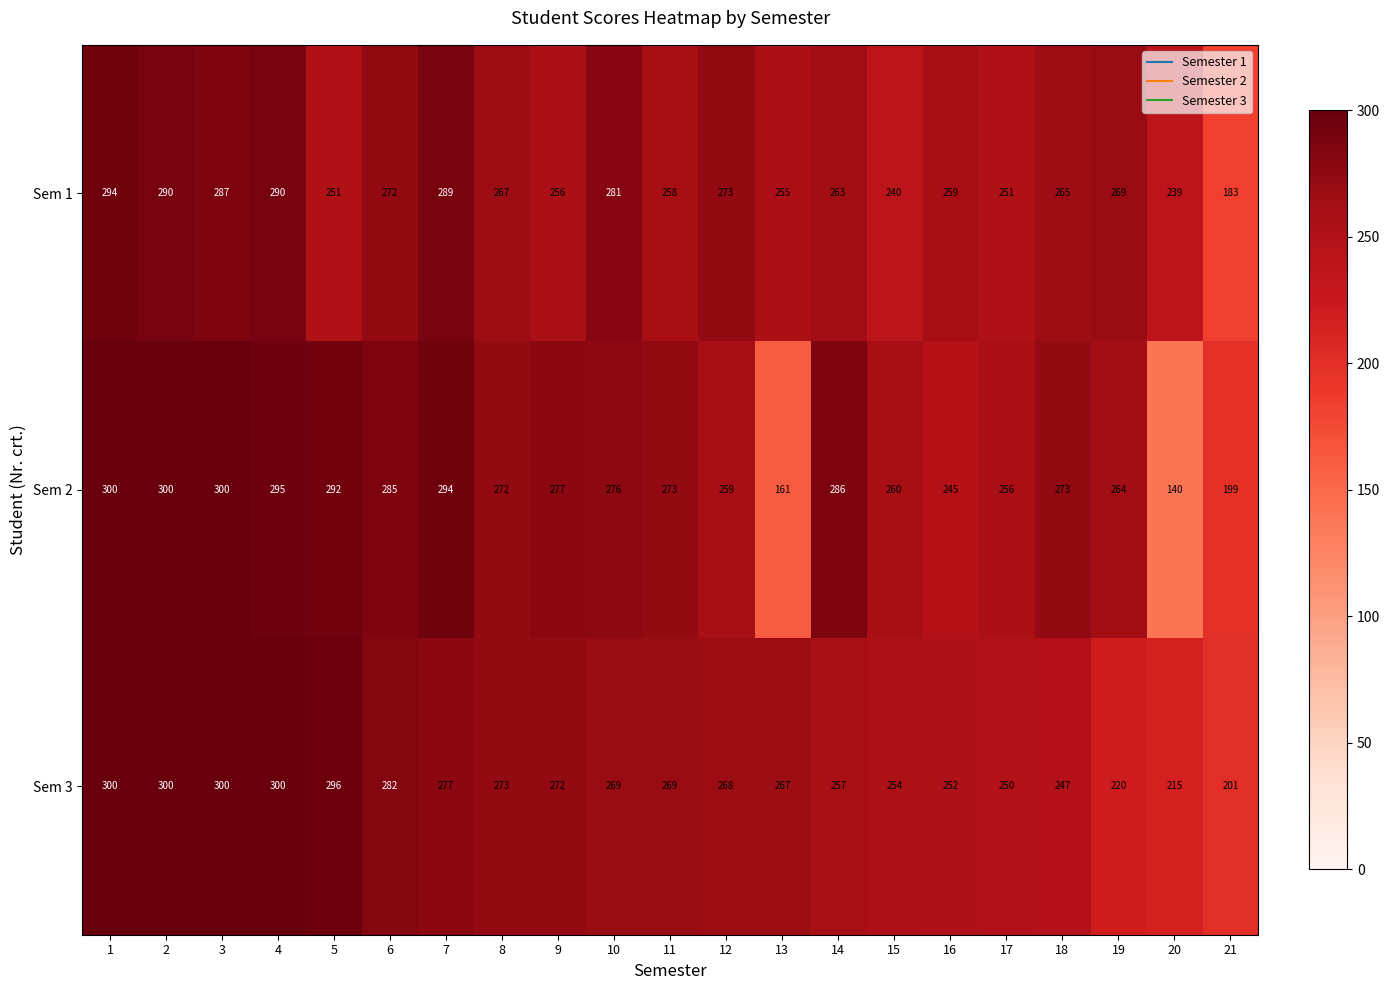

What is the approximate value of Sem 3 at 21, to the nearest 10?

200